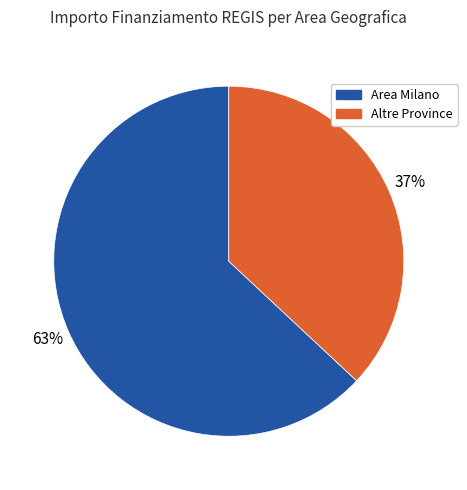

To the nearest percent, what is the average slice percentage?

50%